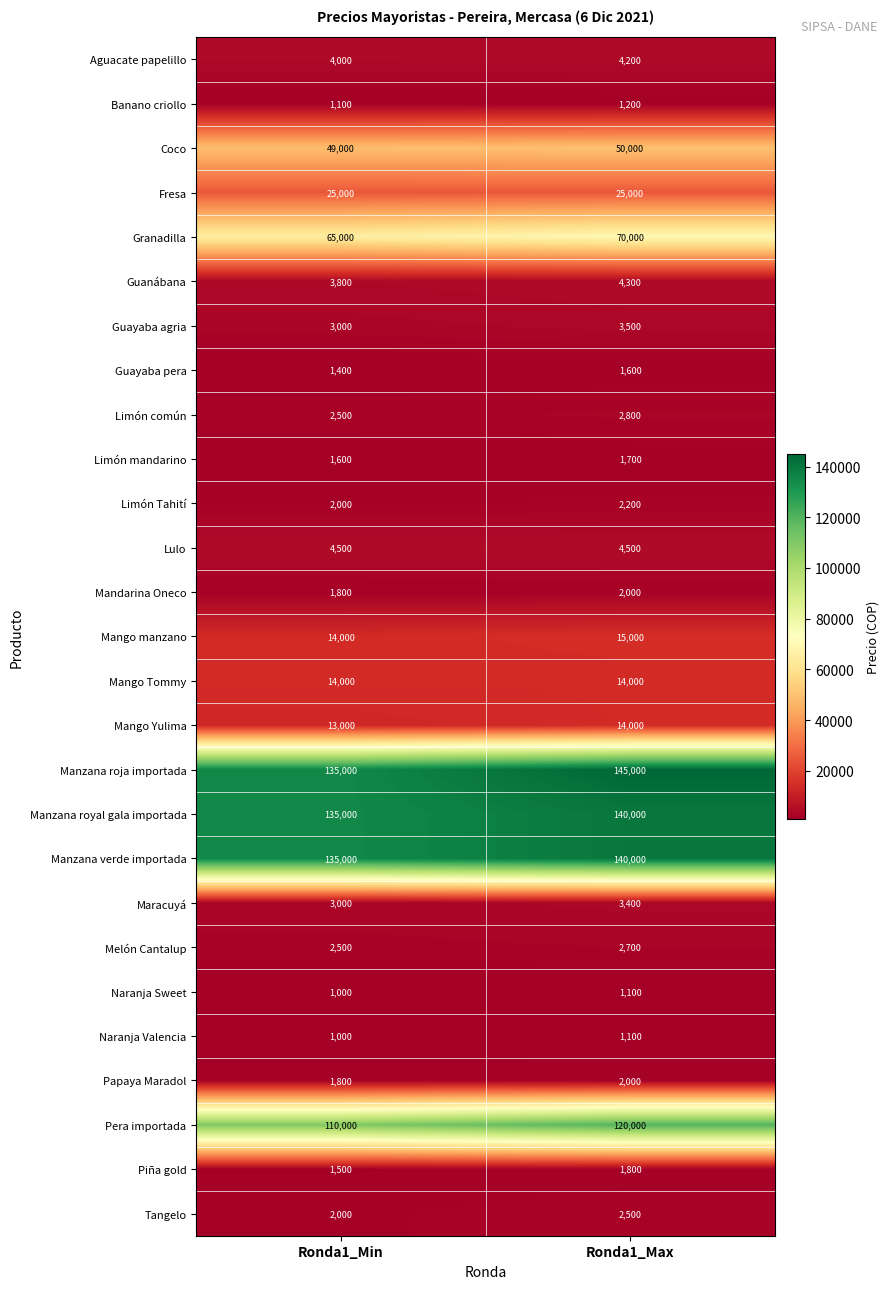

What is the sum of the Mango Yulima values at Ronda1_Min and Ronda1_Max?

27000